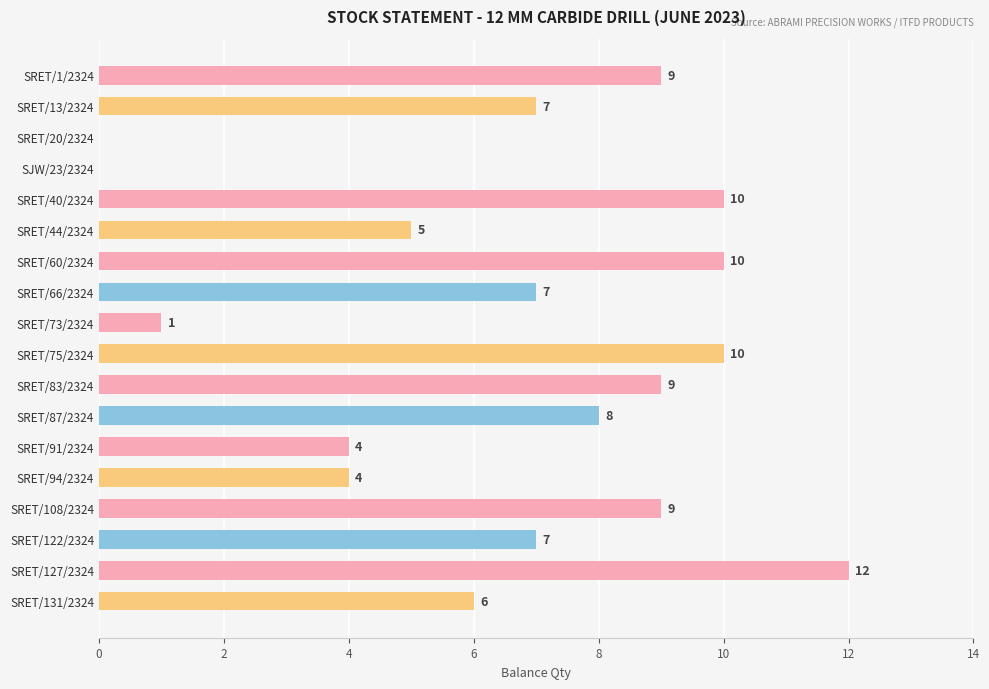

Are the bars horizontal?

Yes